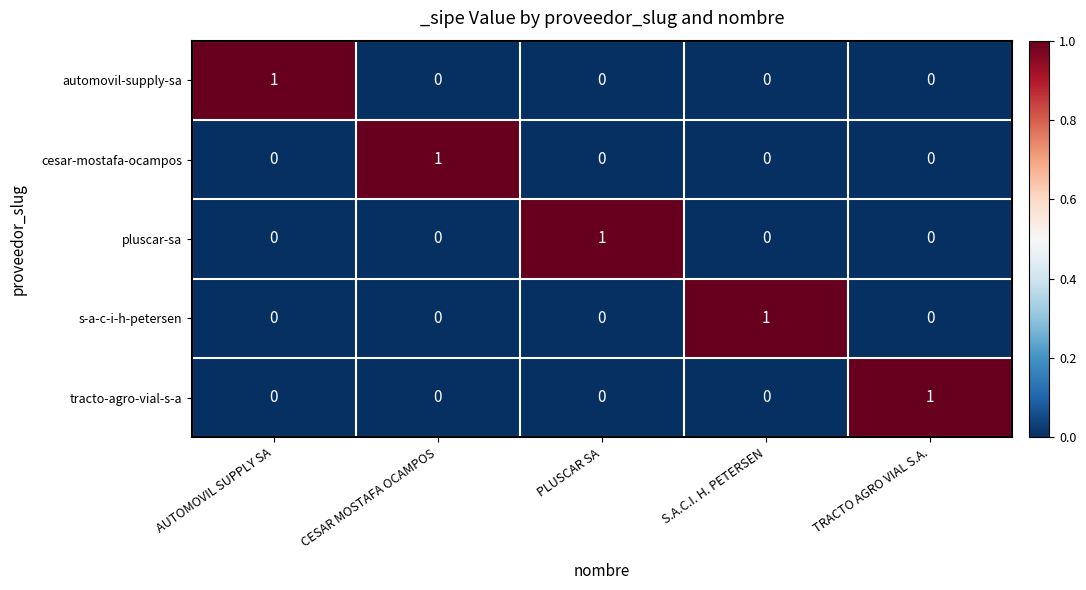

Which category has the highest value in the tracto-agro-vial-s-a series?

TRACTO AGRO VIAL S.A.